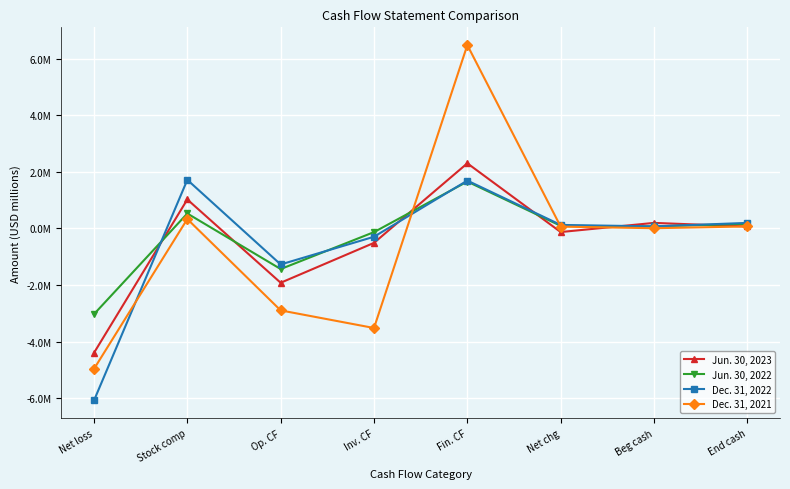

What is the difference between the maximum and minimum values in the Jun. 30, 2023 series?

6.7